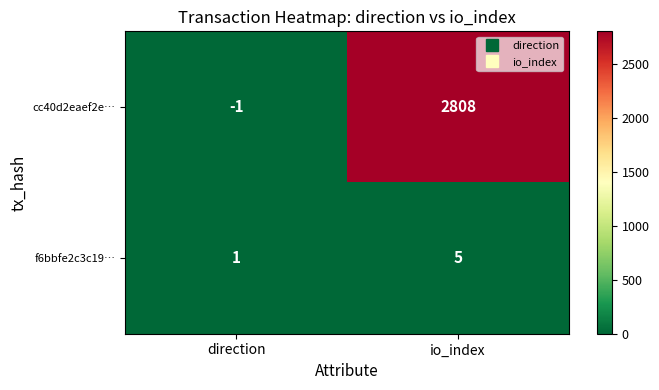

Between direction and io_index, which series saw the biggest shift?

cc40d2eaef2e…